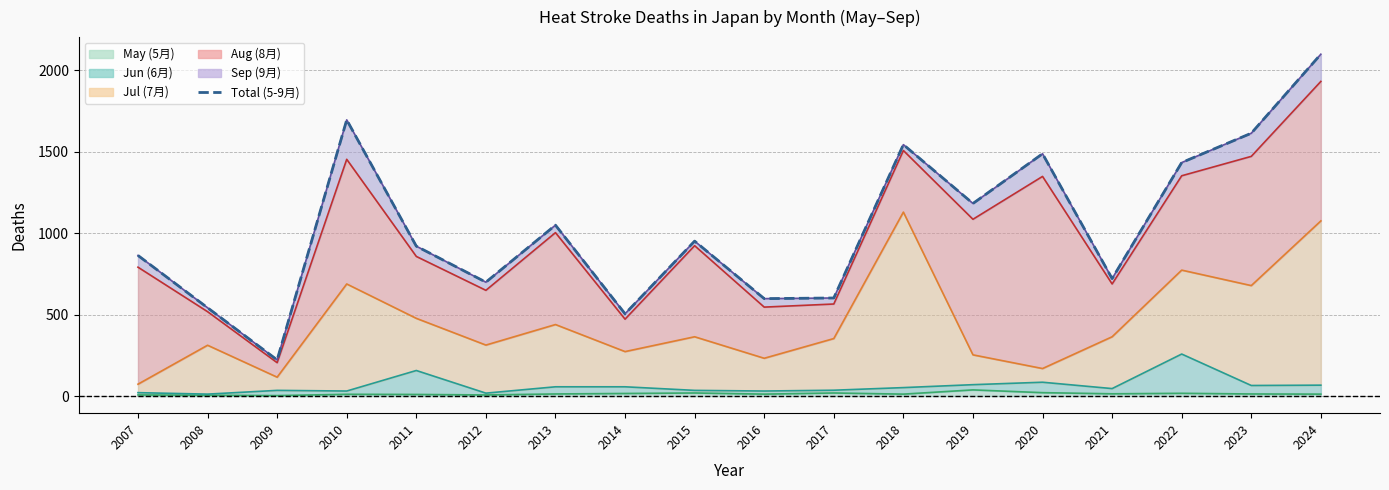

How many lines are shown in the chart?

1